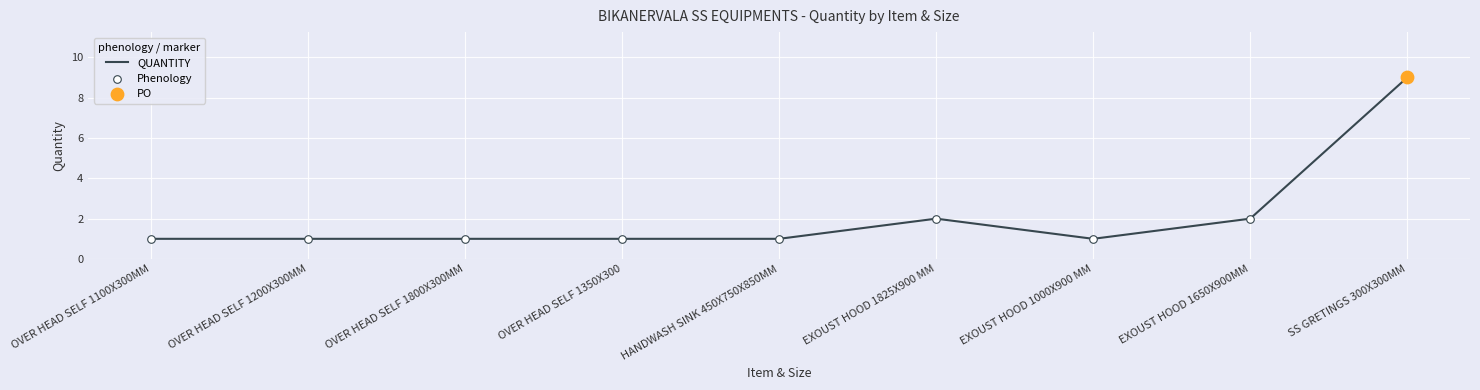

What is the approximate value at SS GRETINGS 300X300MM?

9